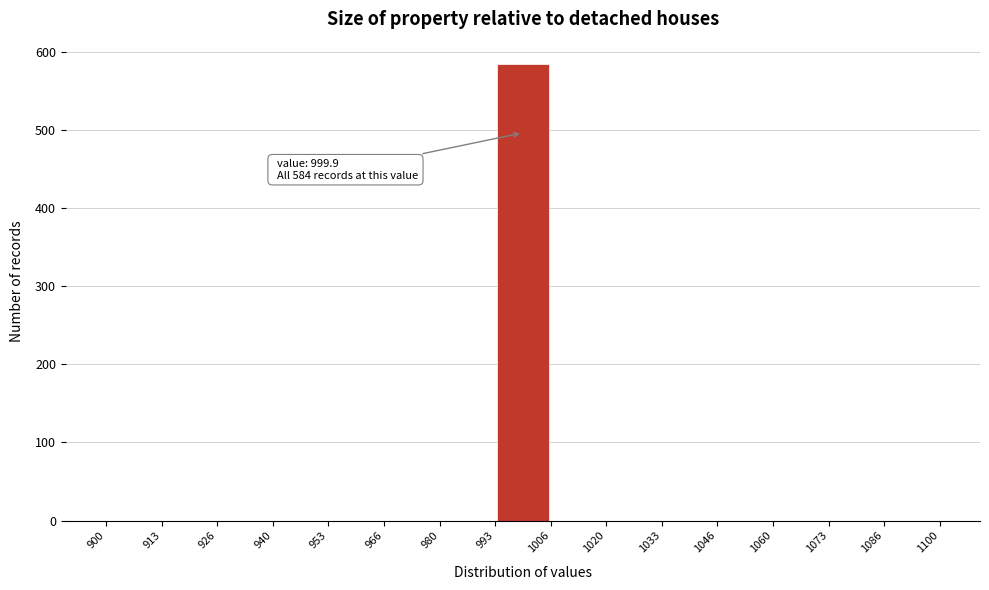

Over which range of the x-axis is the bar tallest?

993 to 1006